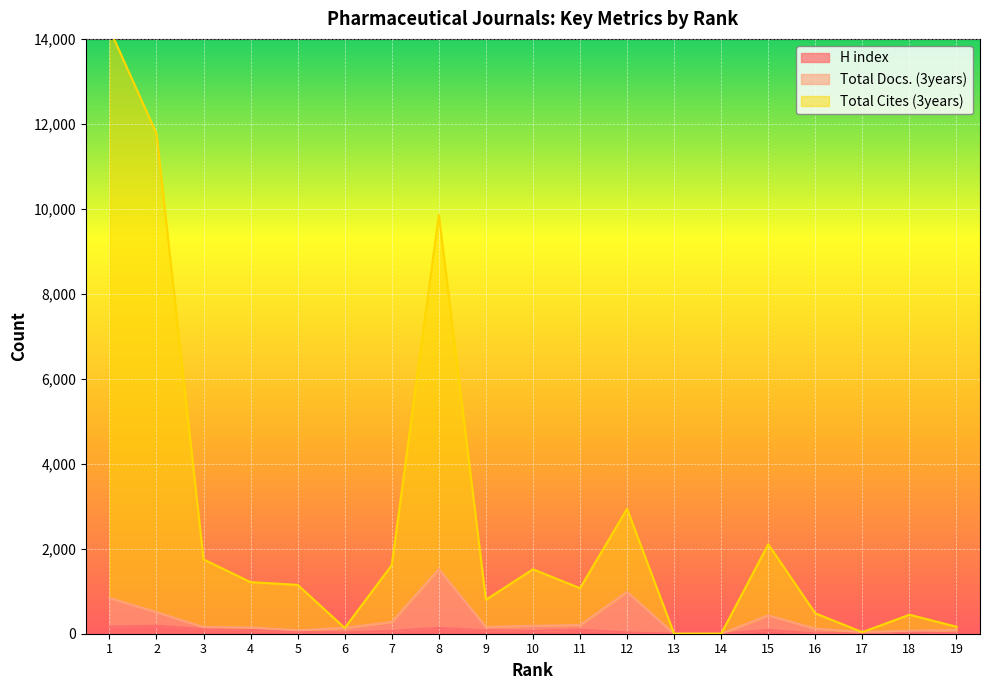

Is the value of Total Docs. (3years) at 17 greater than the value of Total Cites (3years) at 12?

No